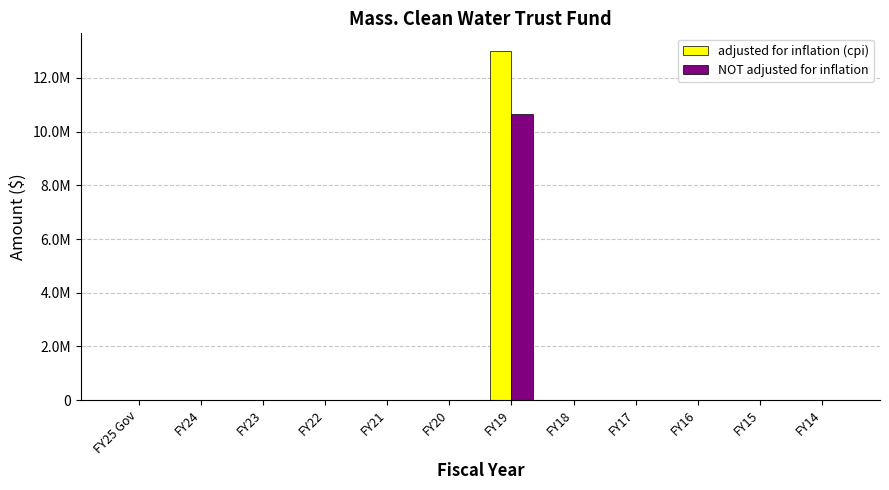

Are the bars horizontal?

No